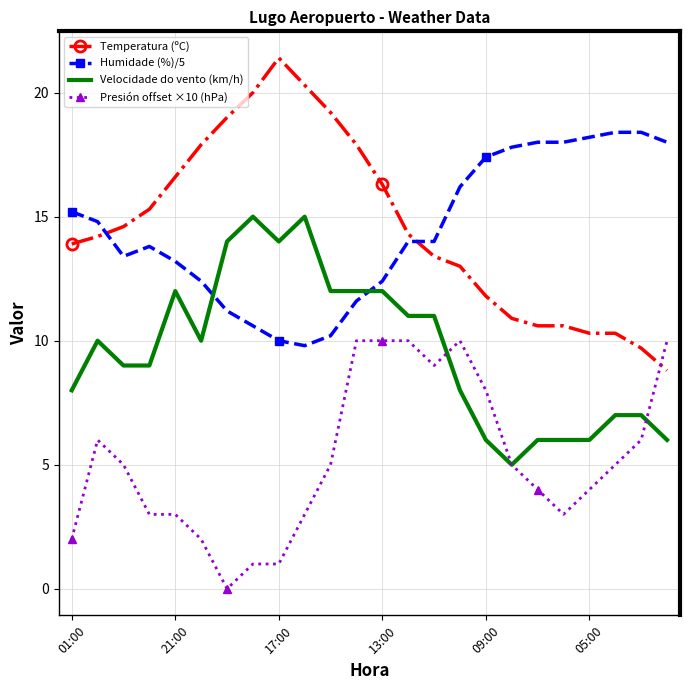

At how many categories does at least one series exceed 4?

24